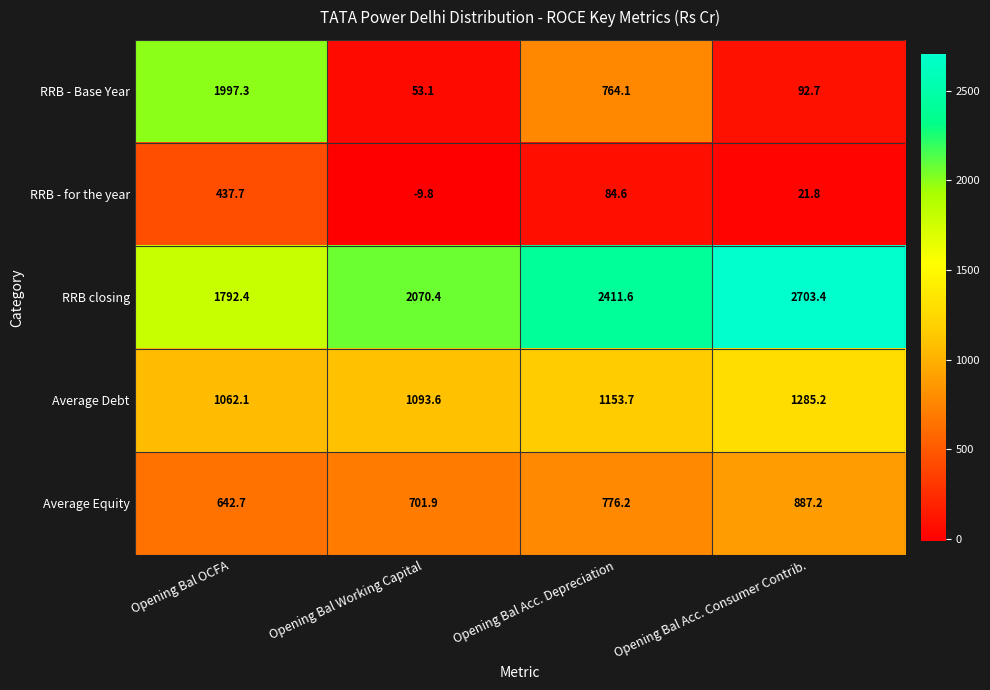

True or false: Average Debt has a value of 293.0 at Opening Bal Acc. Depreciation.

False